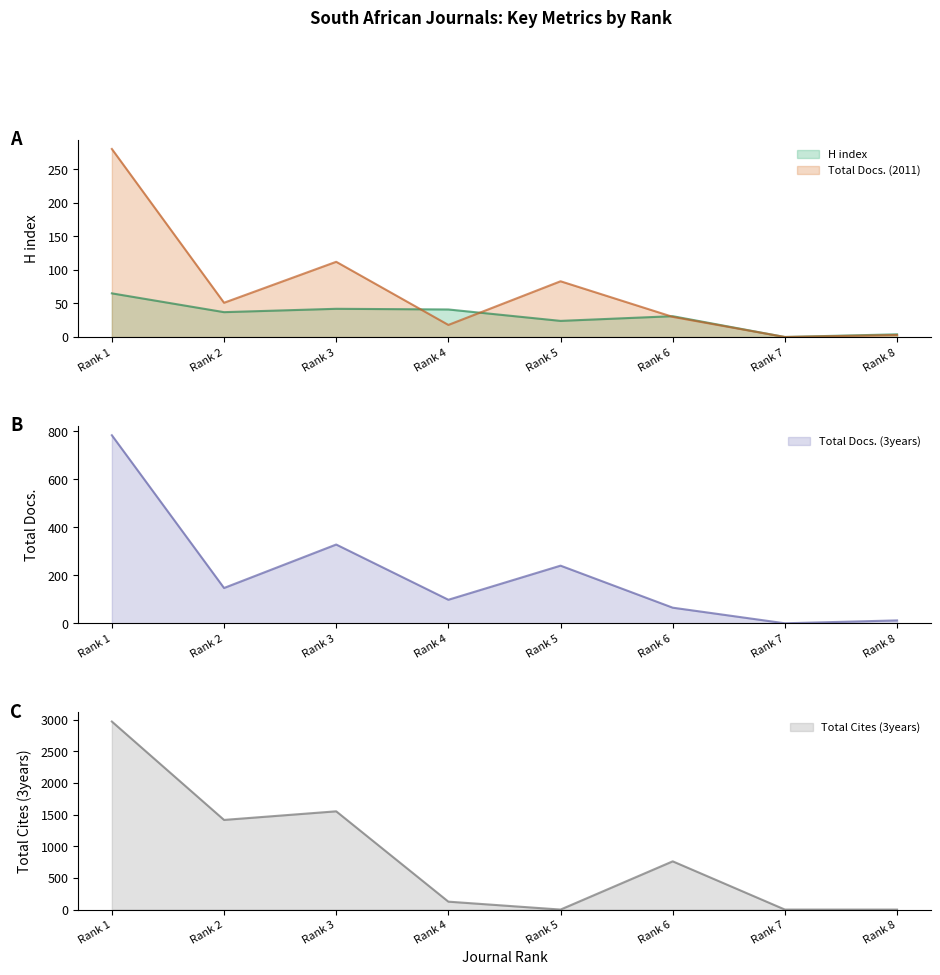

Which category has the highest value in the Total Docs. (2011) (line) series?

Rank 1